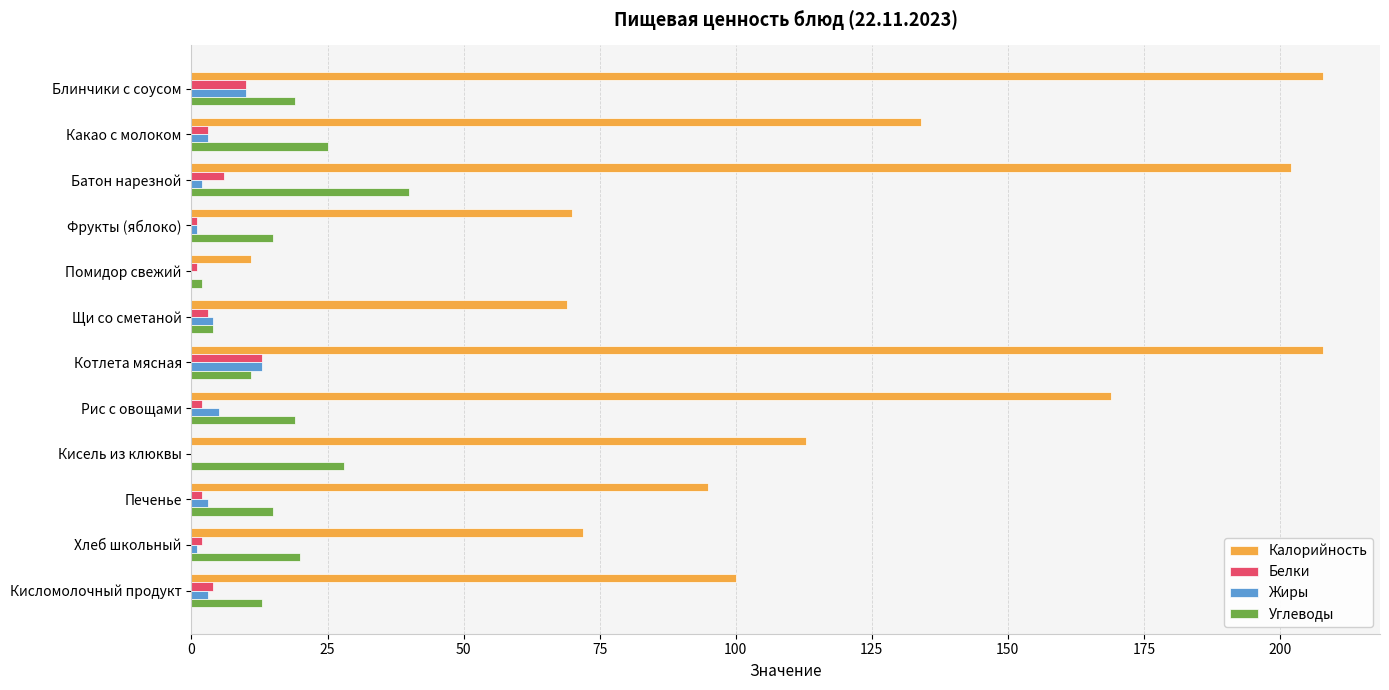

The Калорийность series shows 208 at Блинчики с соусом. True or false?

True